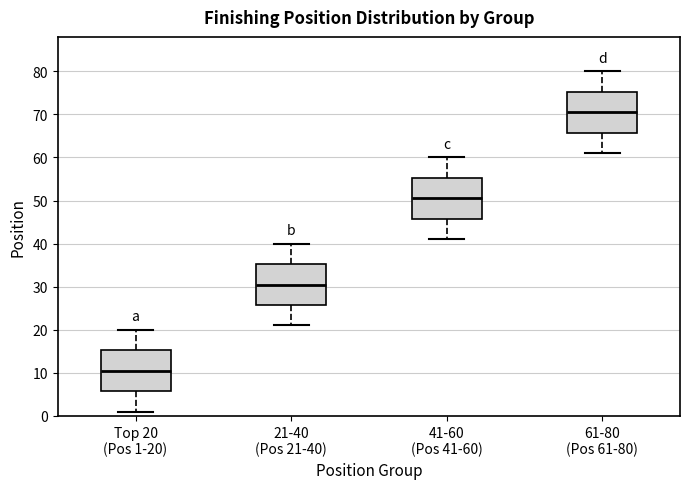

Which box has the lowest median line?

Top 20 (Pos 1-20)